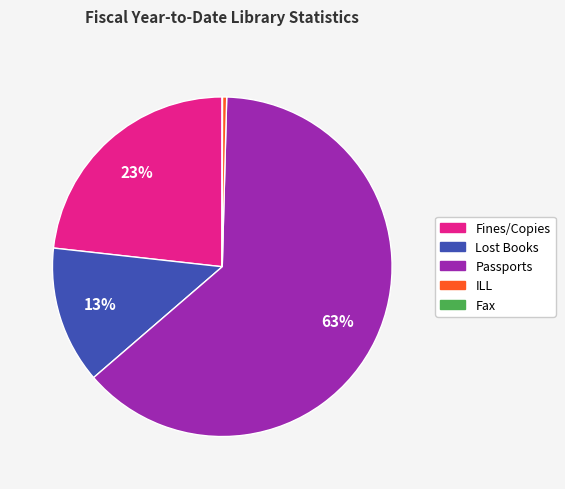

To the nearest percent, what is the average slice percentage?

20%